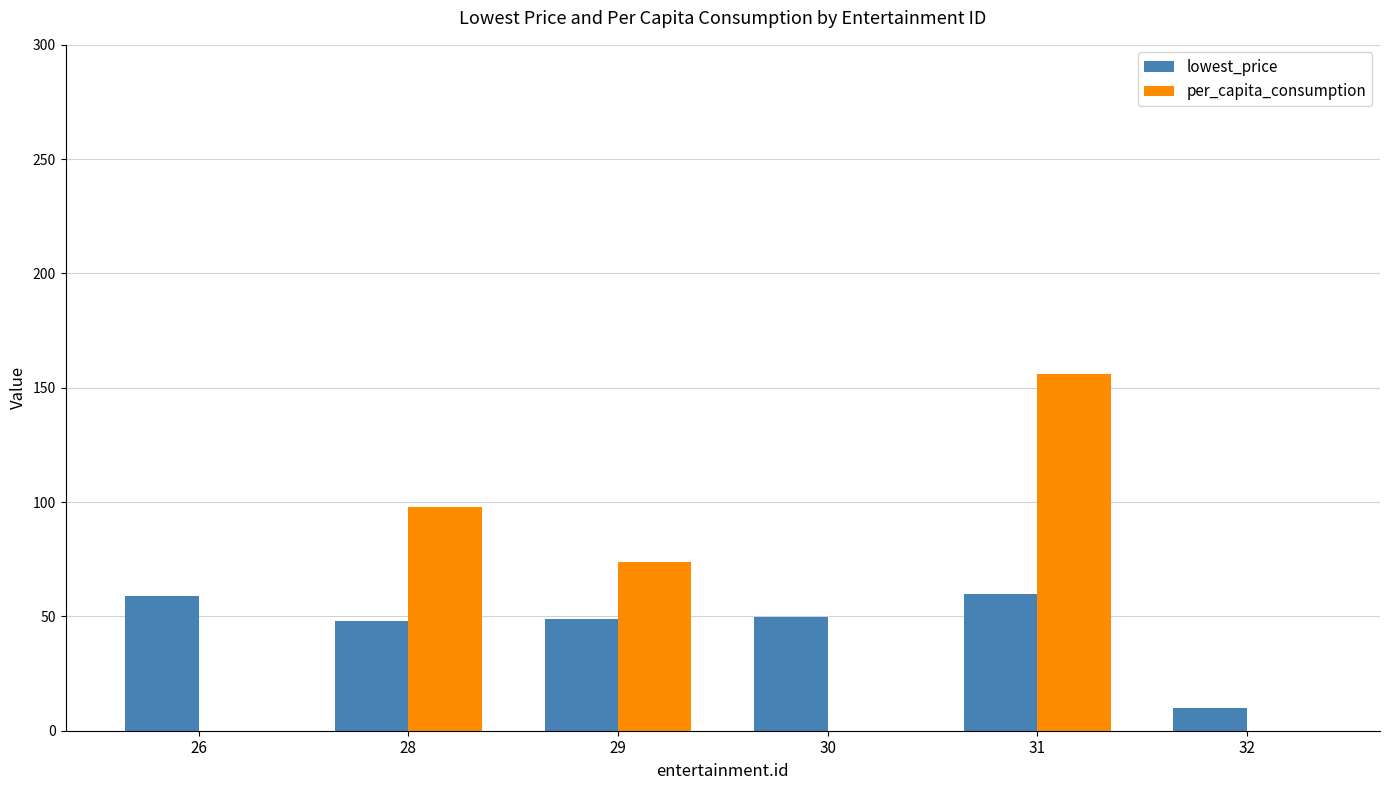

At which category is the sum across all series the highest?

31